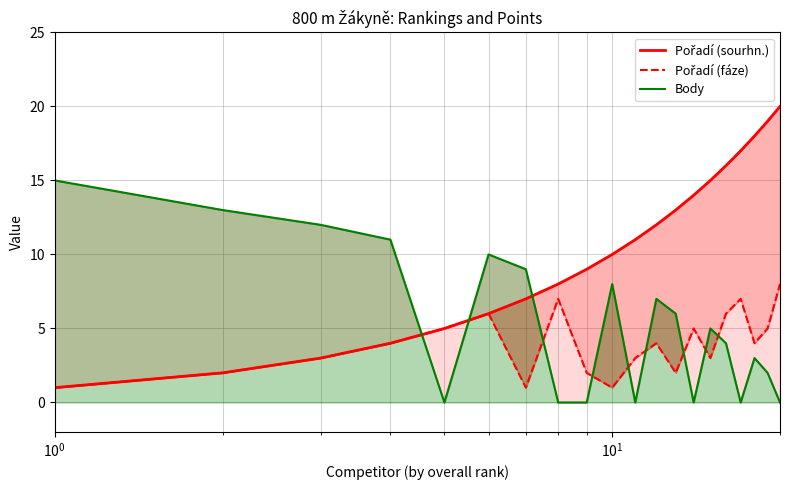

What are all the series names shown in the legend?

Pořadí (sourhn.), Pořadí (fáze), Body